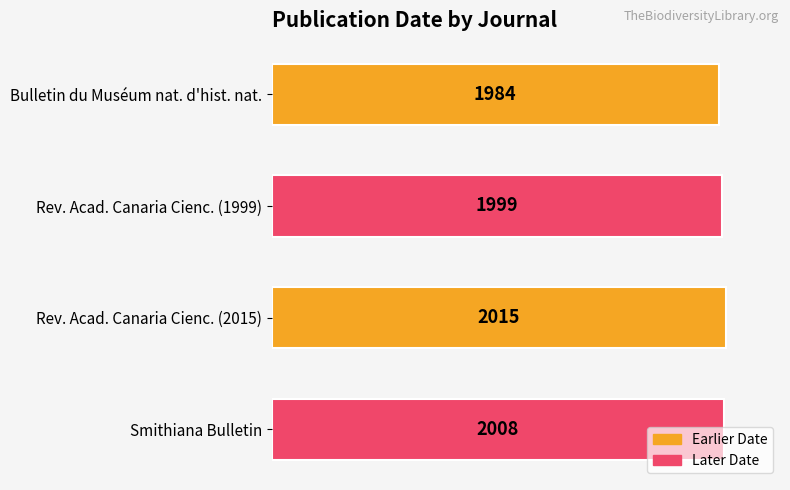

List the labels in order of value, smallest first.

Bulletin du Muséum nat. d'hist. nat., Rev. Acad. Canaria Cienc. (1999), Smithiana Bulletin, Rev. Acad. Canaria Cienc. (2015)